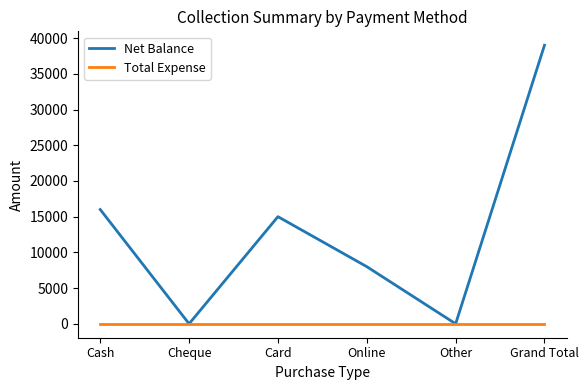

Which series has the widest spread of values?

Net Balance